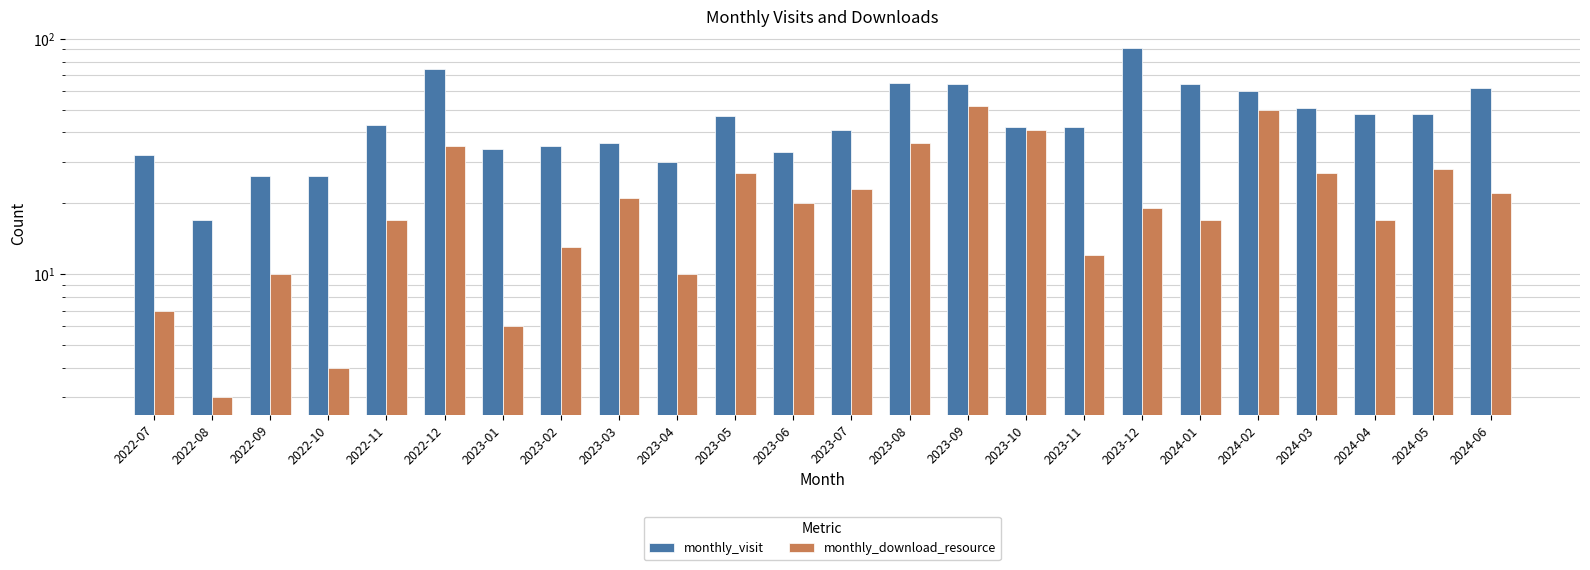

Reading left to right, list all the values displayed in this chart.

monthly_visit: 2022-07=32	2022-08=17	2022-09=26	2022-10=26	2022-11=43	2022-12=74	2023-01=34	2023-02=35	2023-03=36	2023-04=30	2023-05=47	2023-06=33	2023-07=41	2023-08=65	2023-09=64	2023-10=42	2023-11=42	2023-12=91	2024-01=64	2024-02=60	2024-03=51	2024-04=48	2024-05=48	2024-06=62
monthly_download_resource: 2022-07=7	2022-08=3	2022-09=10	2022-10=4	2022-11=17	2022-12=35	2023-01=6	2023-02=13	2023-03=21	2023-04=10	2023-05=27	2023-06=20	2023-07=23	2023-08=36	2023-09=52	2023-10=41	2023-11=12	2023-12=19	2024-01=17	2024-02=50	2024-03=27	2024-04=17	2024-05=28	2024-06=22